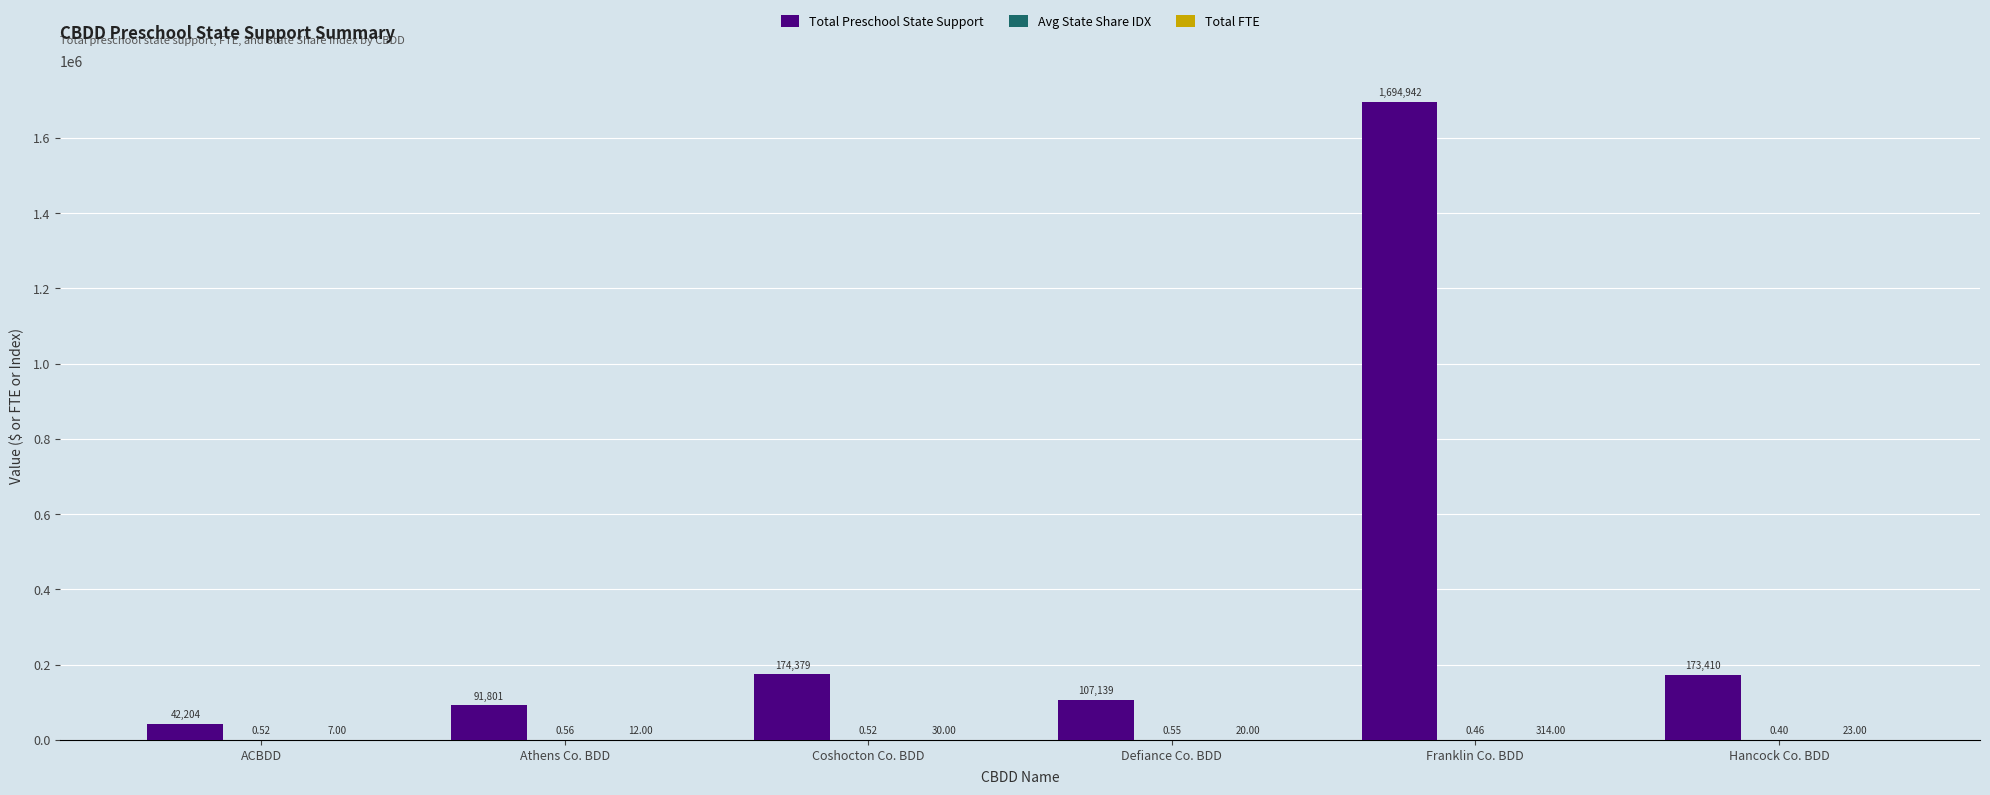

Which series has the largest total across all categories?

Total Preschool State Support